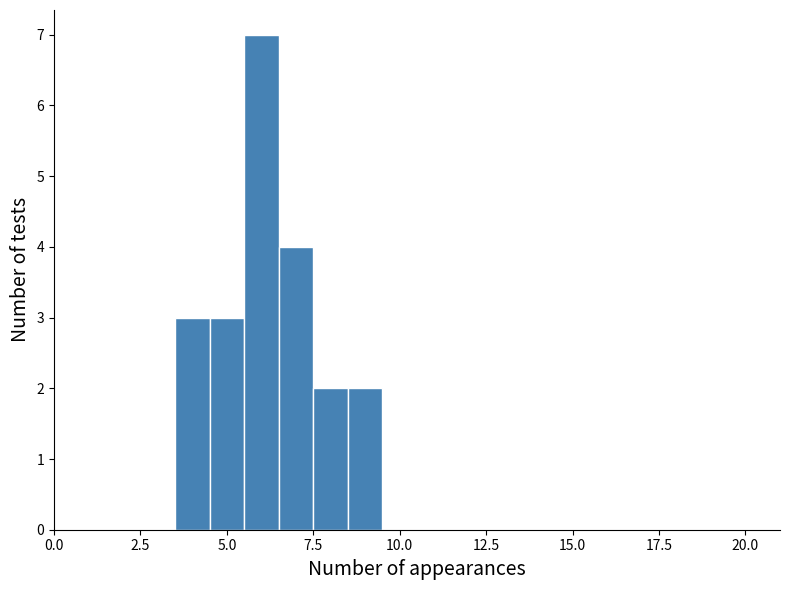

Around what value on the x-axis is the tallest bar? Give the approximate position of its centre, as read against the axis.

6.0